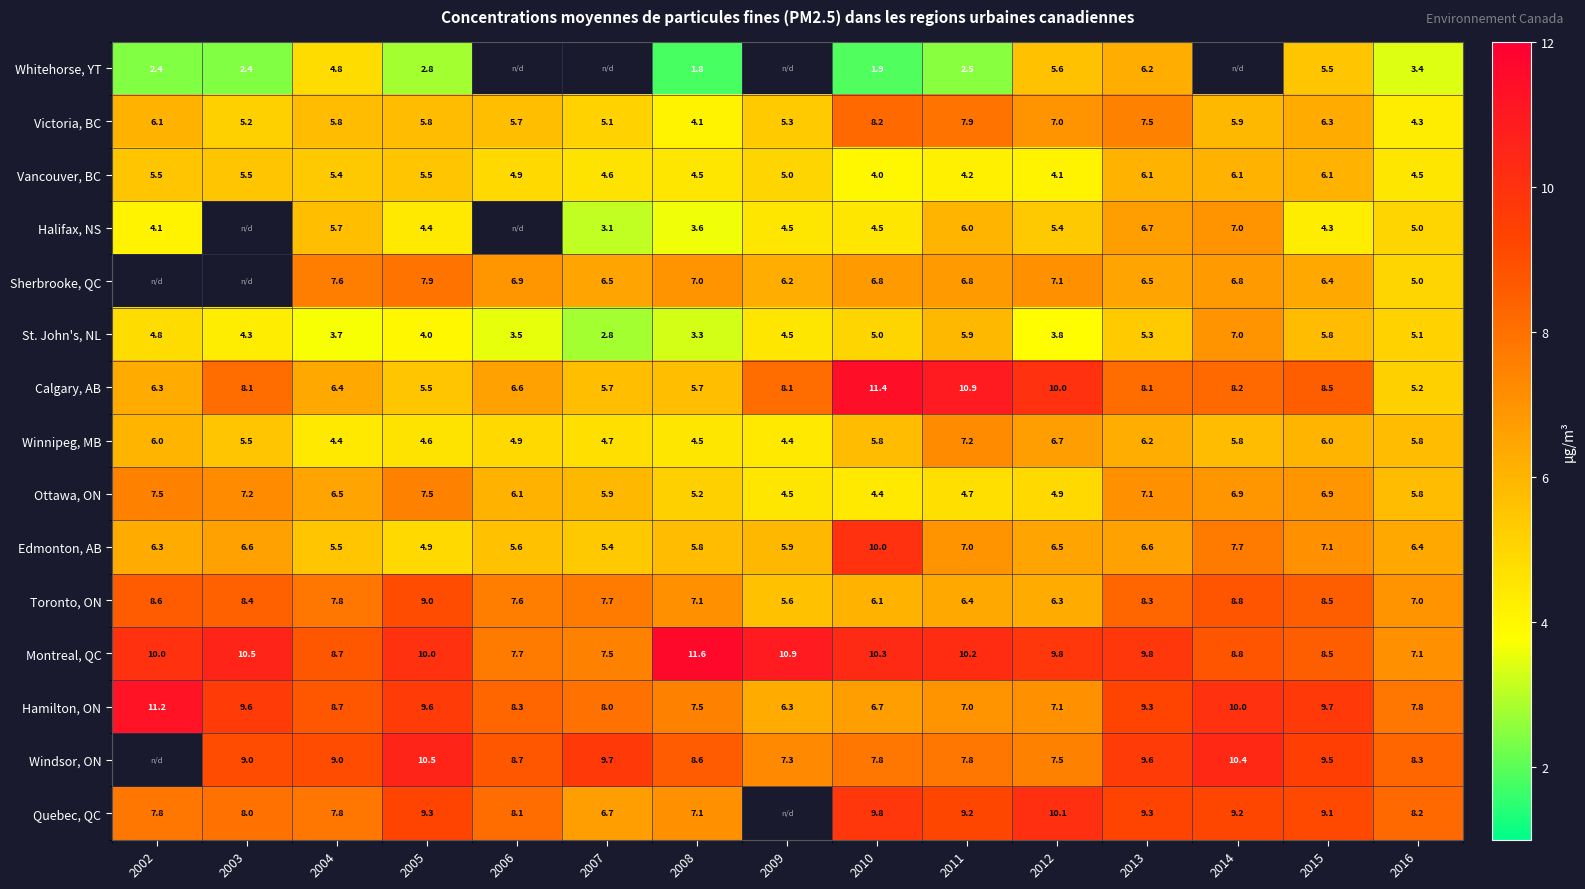

Is the value of Winnipeg, MB at 2006 greater than the value of Windsor, ON at 2014?

No